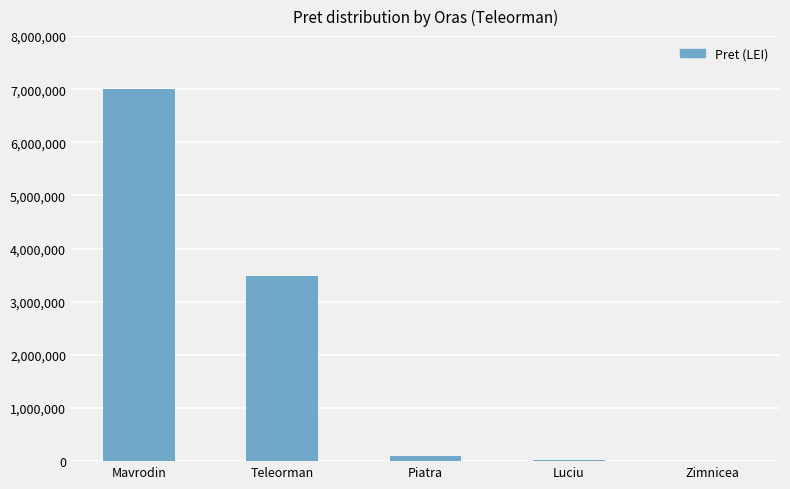

Read the value at Mavrodin.

7004022.1